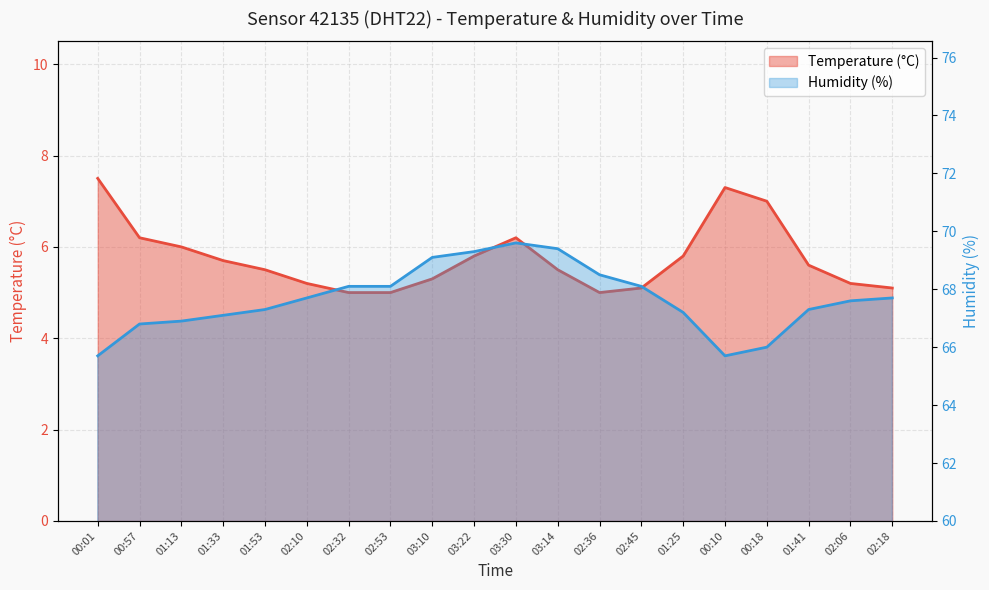

The humidity series shows 69.6 at 03:30. True or false?

True